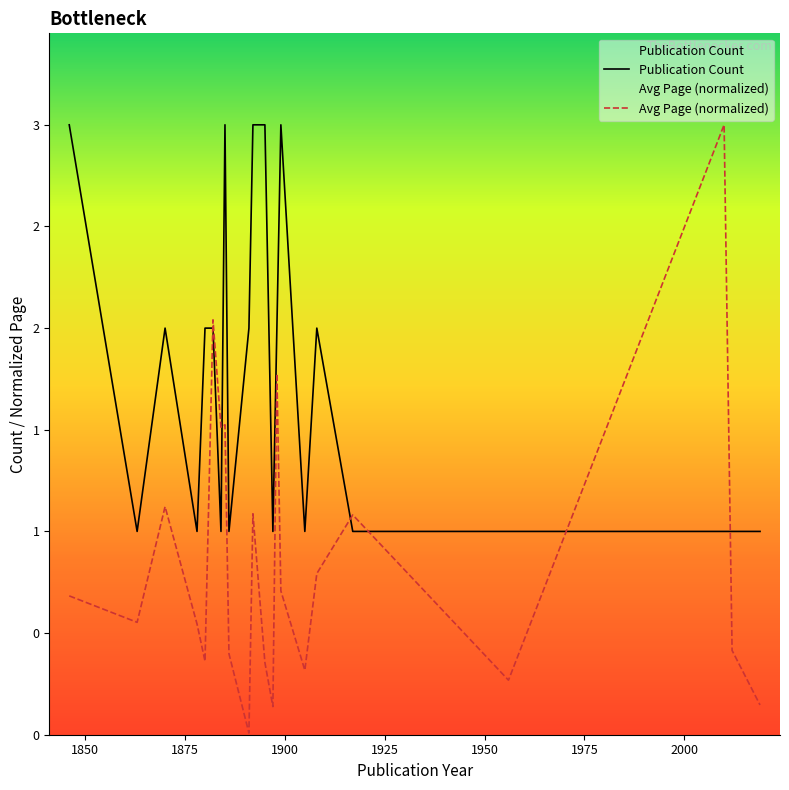

What is the maximum value shown in the chart?

3.0